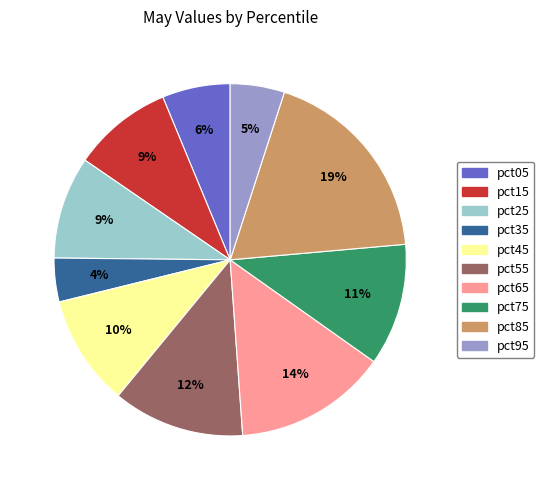

Does pct35 represent more than half of the total?

No